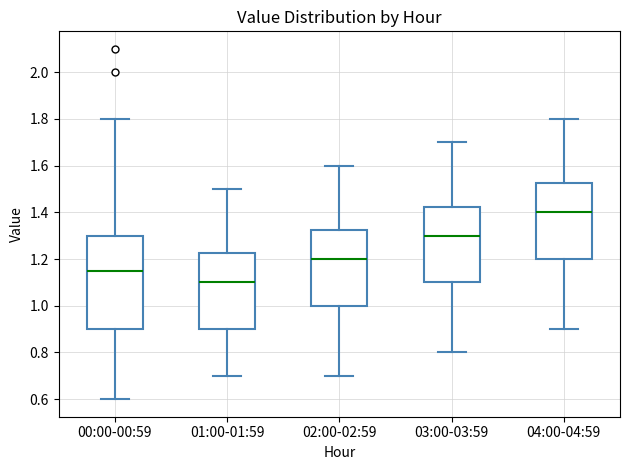

Which box is the tallest, from its lower edge to its upper edge?

00:00-00:59